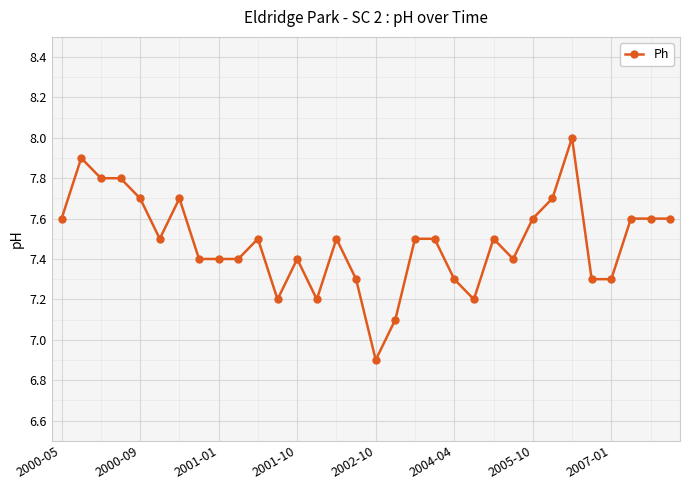

What is the sum of all values?

239.4